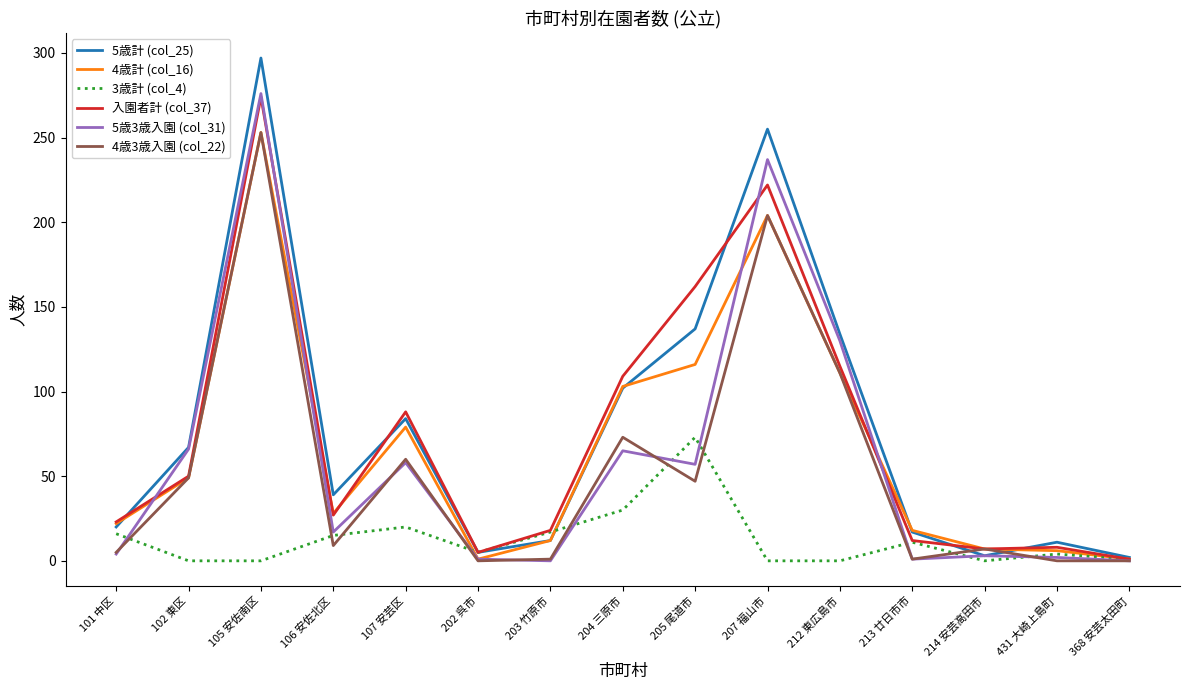

What is the greatest value displayed?

297